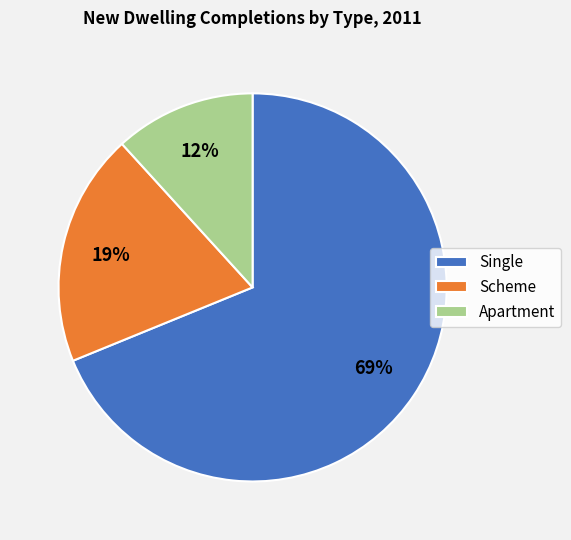

The Scheme slice represents 19% of the pie. True or false?

True